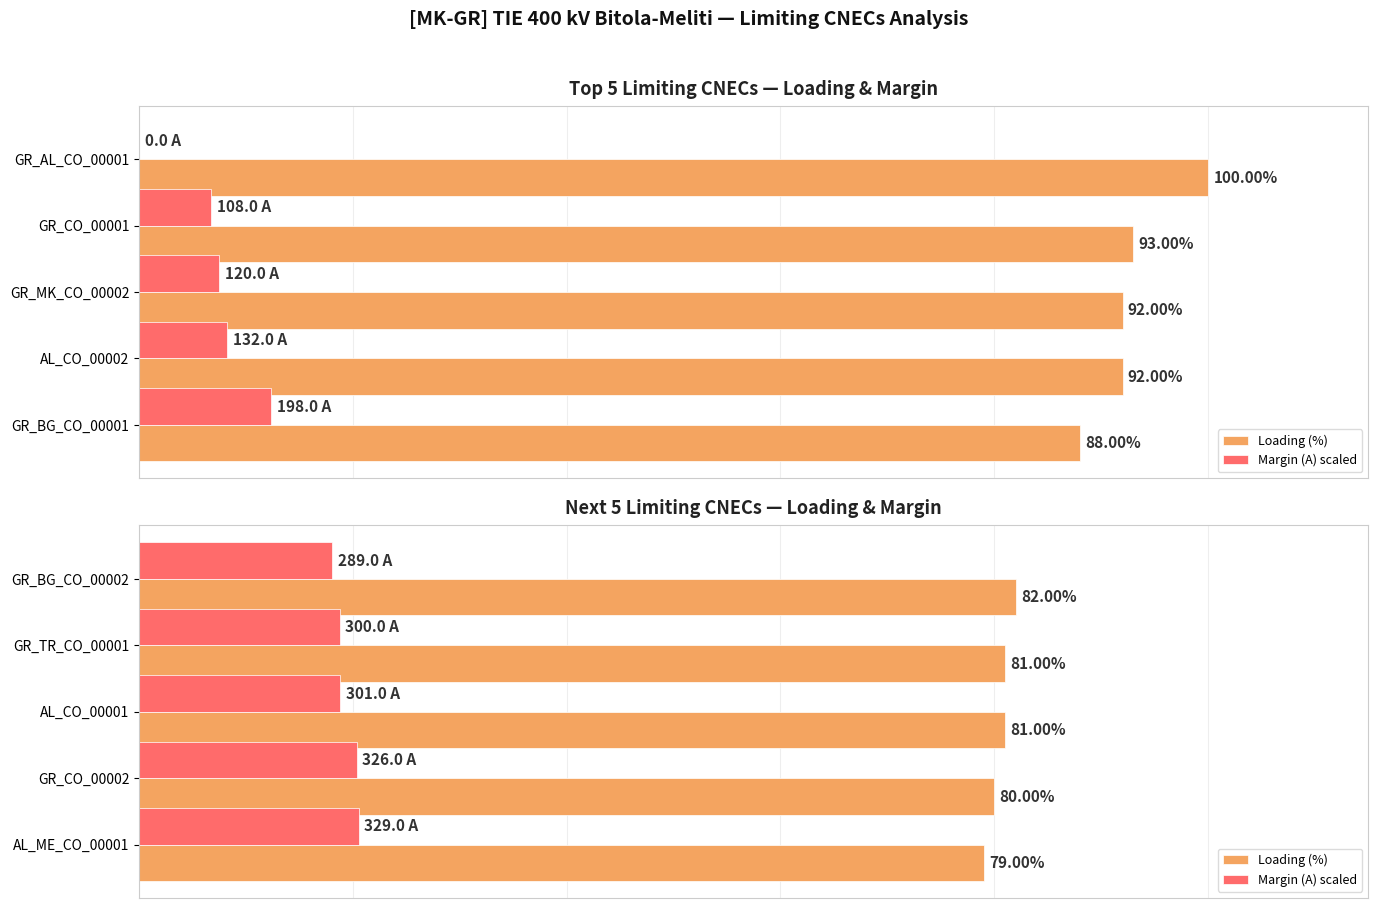

Is it true that Margin (A) scaled equals 13.3 at GR_CO_00002?

False